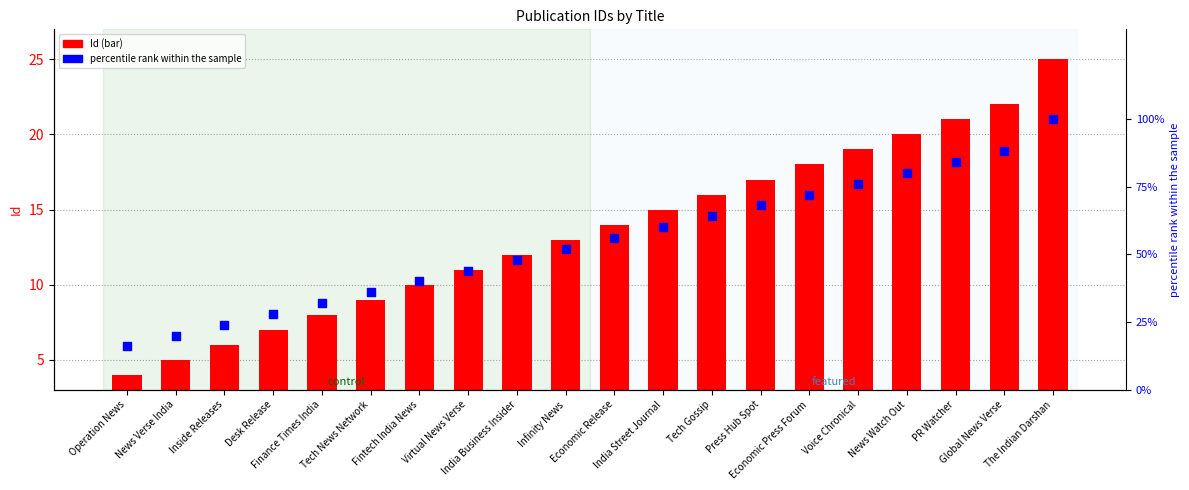

What are all the series names shown in the legend?

Id, percentile rank within the sample